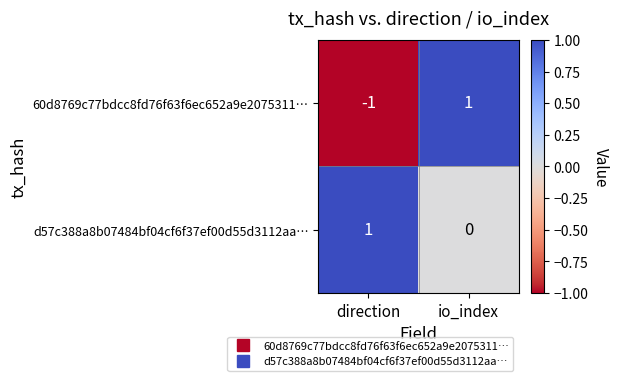

At how many categories does at least one series exceed 0?

2